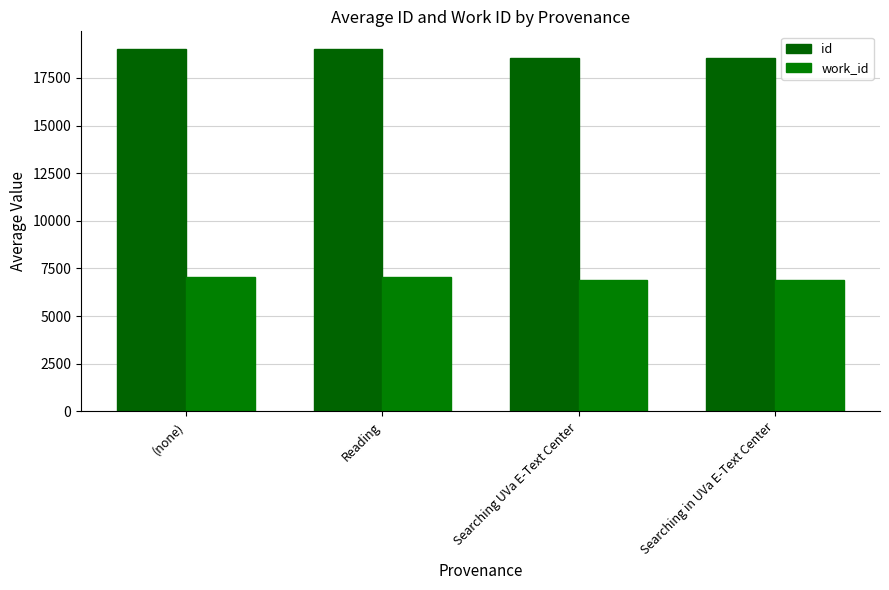

Which series has the largest total across all categories?

id